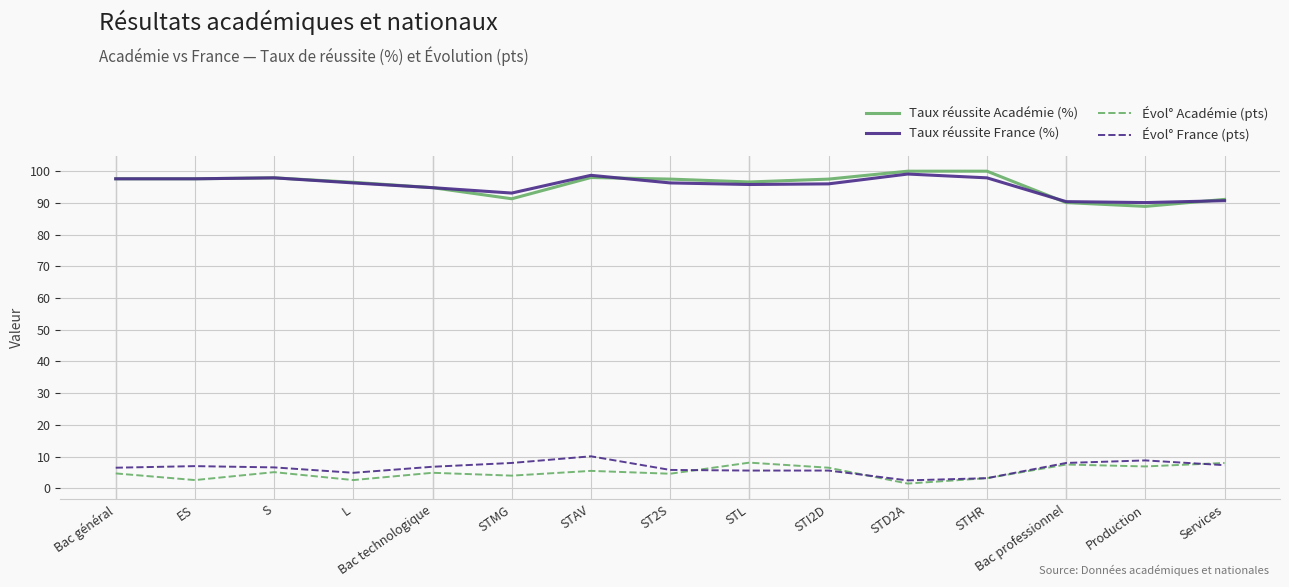

Which series has the widest spread of values?

Taux réussite Académie (%)